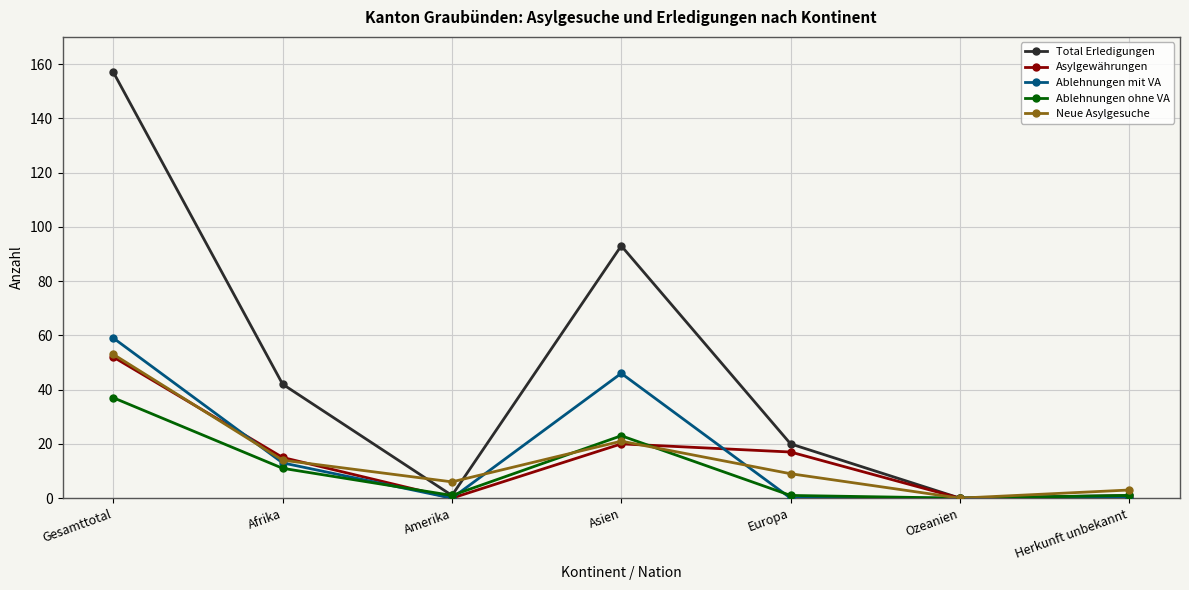

Is the value of Asylgewährungen at Afrika greater than the value of Ablehnungen ohne VA at Ozeanien?

Yes